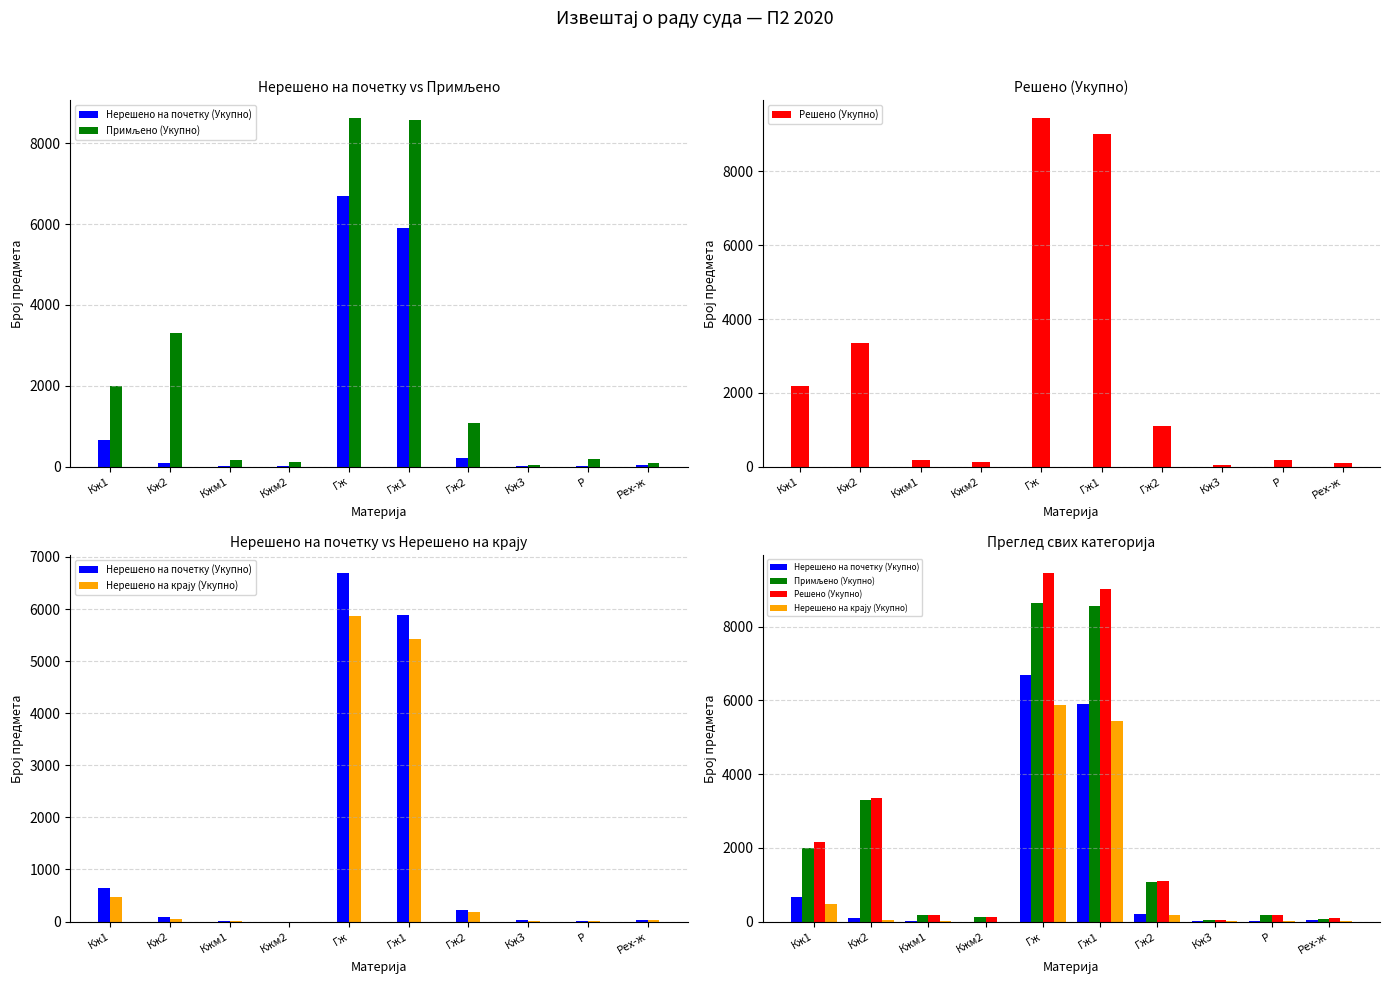

The Нерешено на крају (Укупно) series shows 10 at Р. True or false?

False